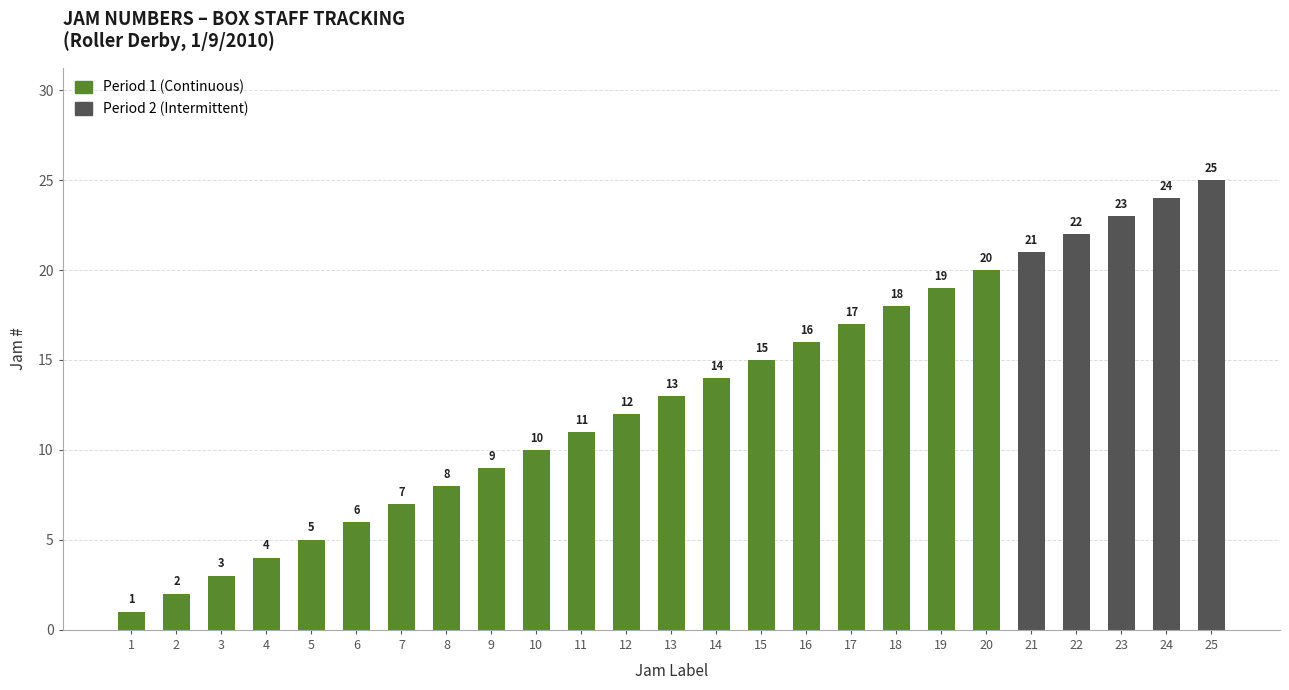

The chart shows a value of 17 at 17. True or false?

True